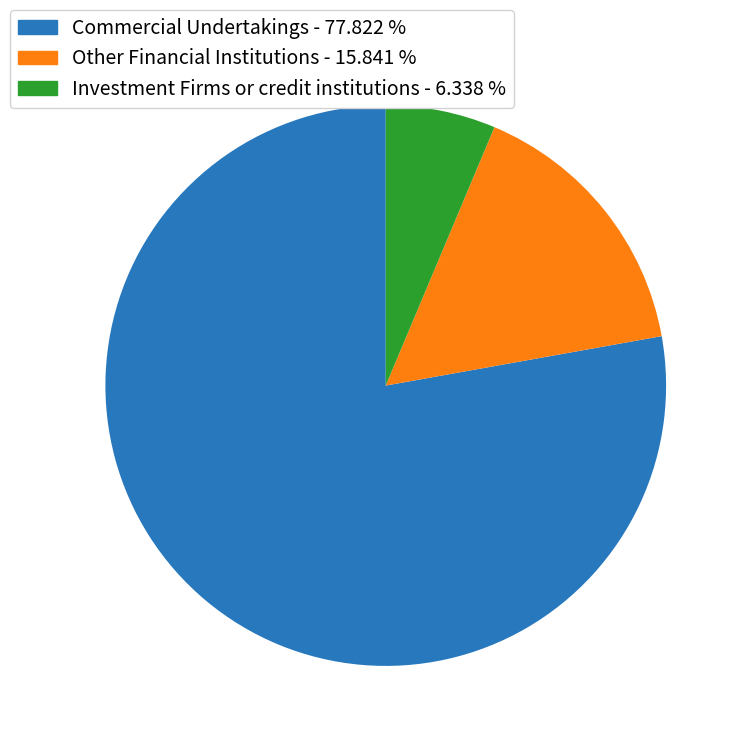

What is the largest slice in the pie chart?

Commercial Undertakings